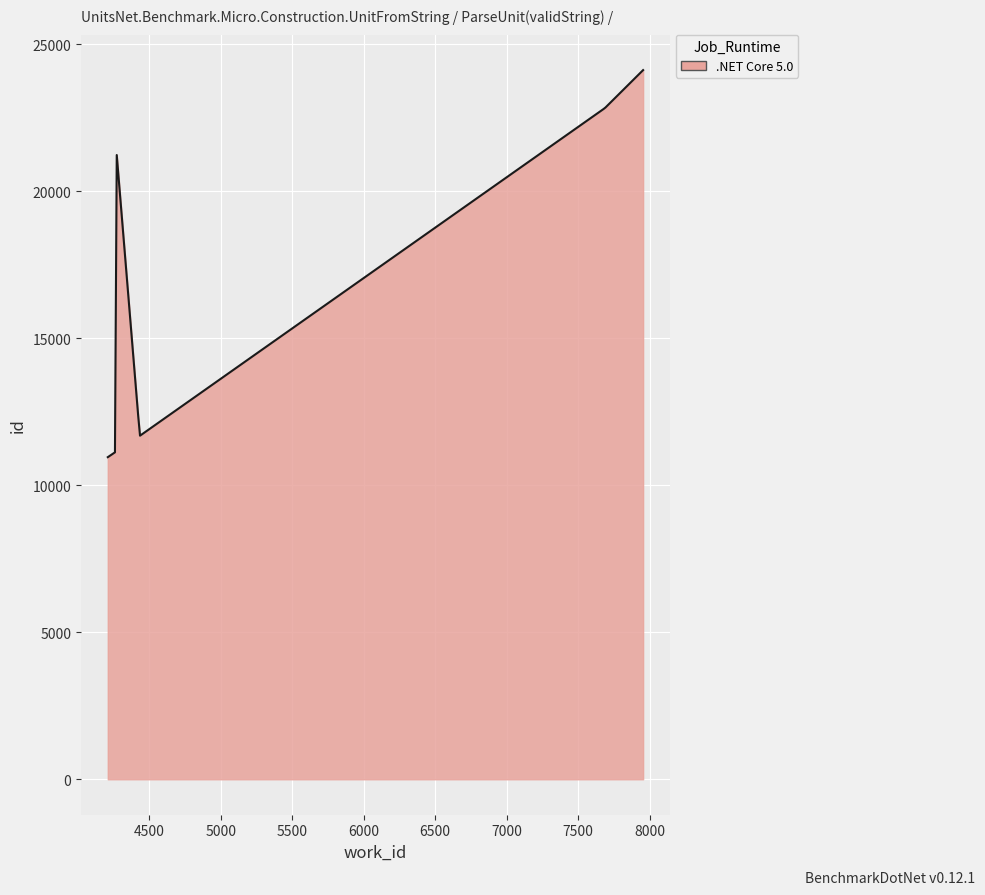

What is the smallest value displayed?

10957.0